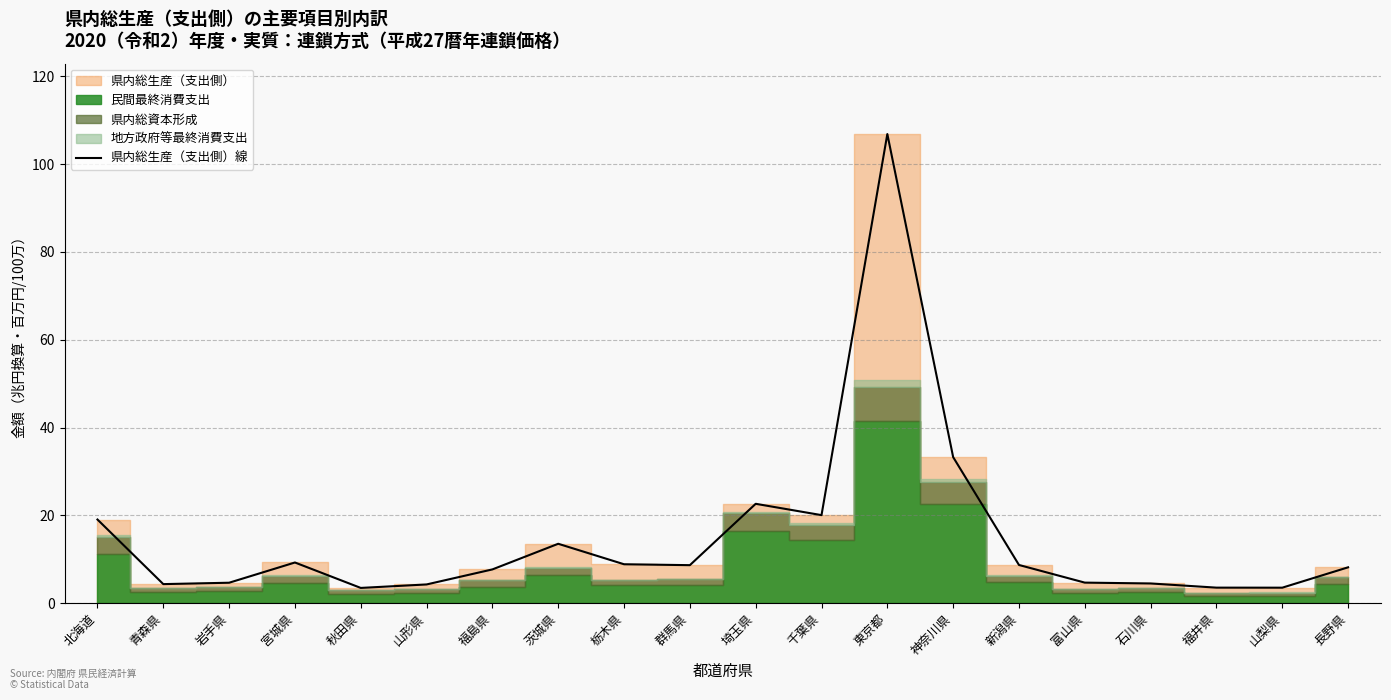

At which label does the data first exceed 8?

北海道